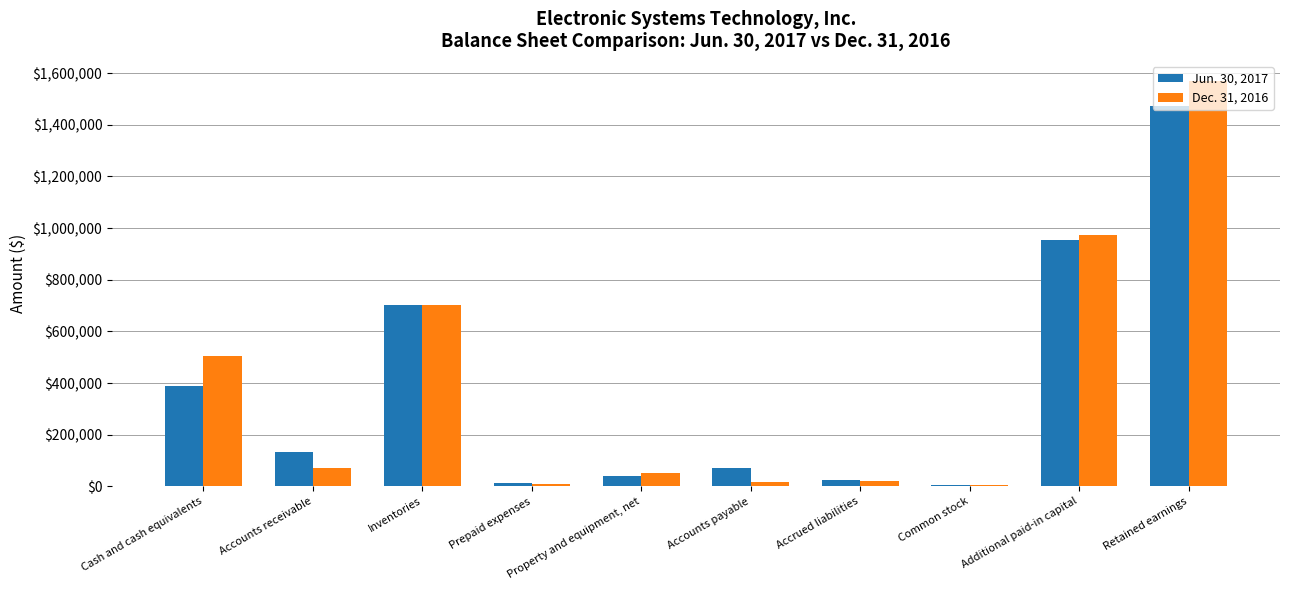

At which category is the sum across all series the highest?

Retained earnings